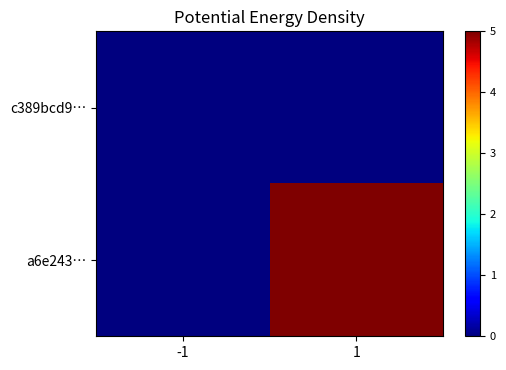

Rank the series at -1 from highest to lowest value.

c389bcd9…, a6e243…